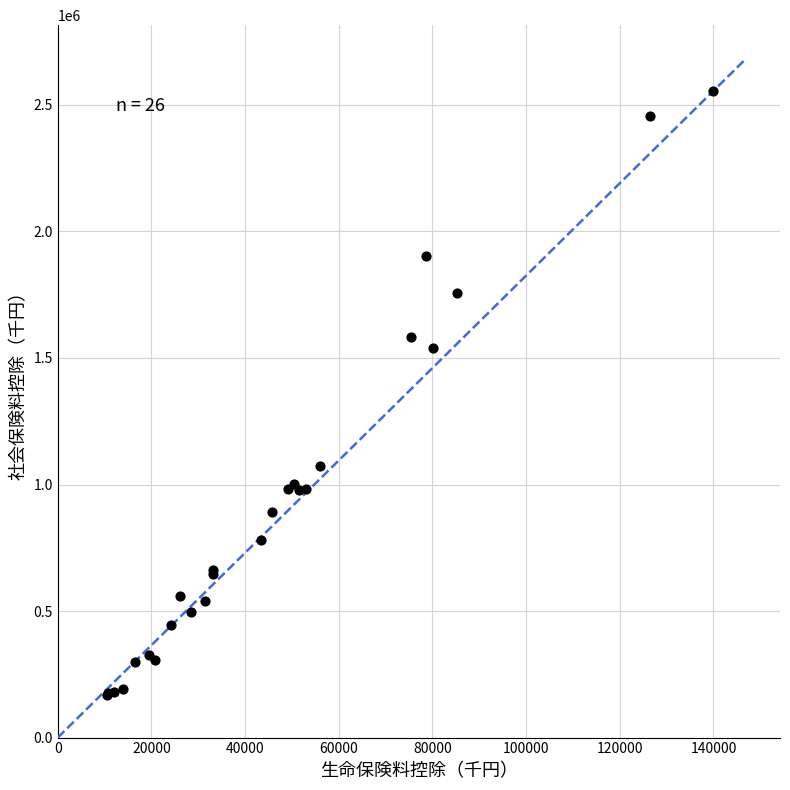

What Y value in the scatter plot is closest to 1360961?

1541289